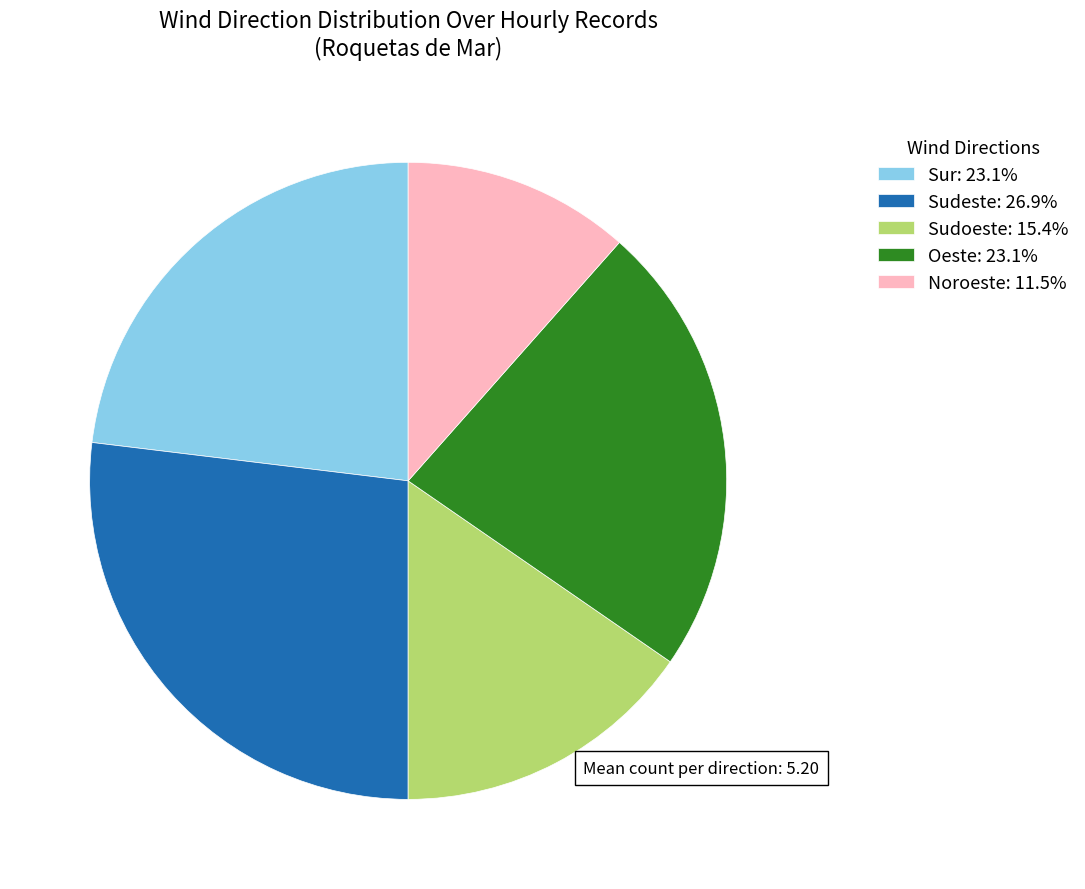

Do Sudoeste: 15.4% and Noroeste: 11.5% together represent more than half of the pie?

No